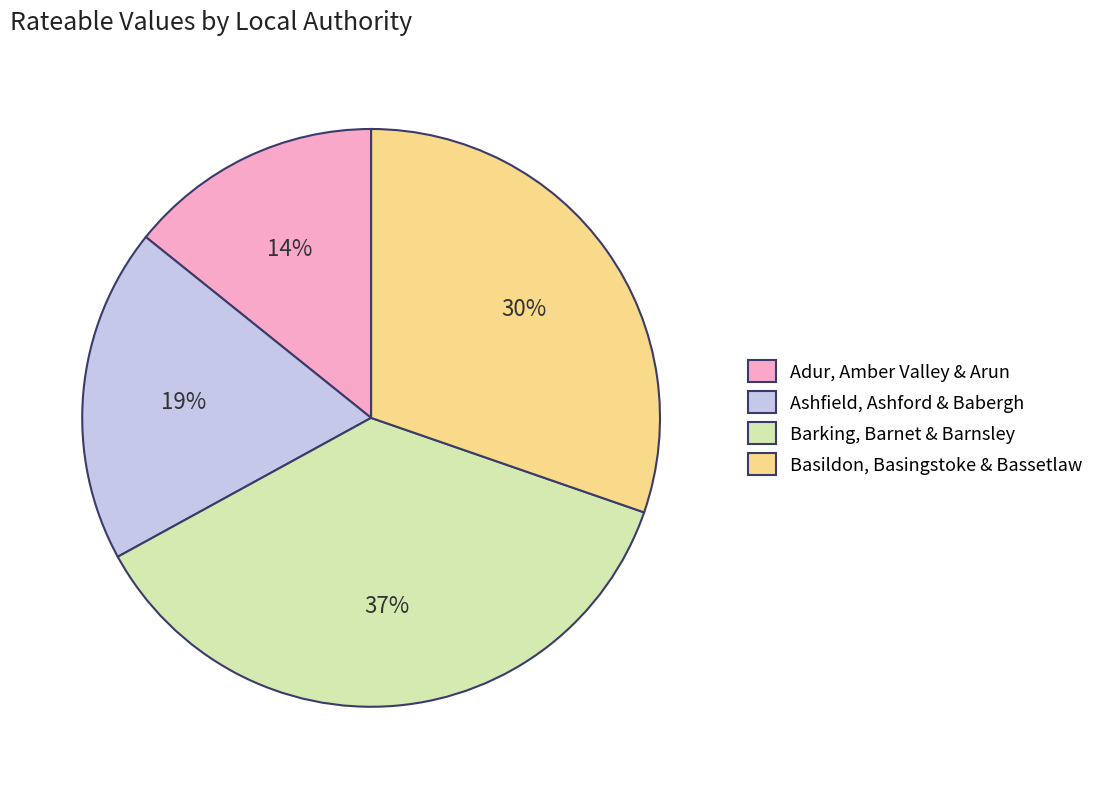

Rank the categories by value from lowest to highest.

Adur, Amber Valley & Arun, Ashfield, Ashford & Babergh, Basildon, Basingstoke & Bassetlaw, Barking, Barnet & Barnsley